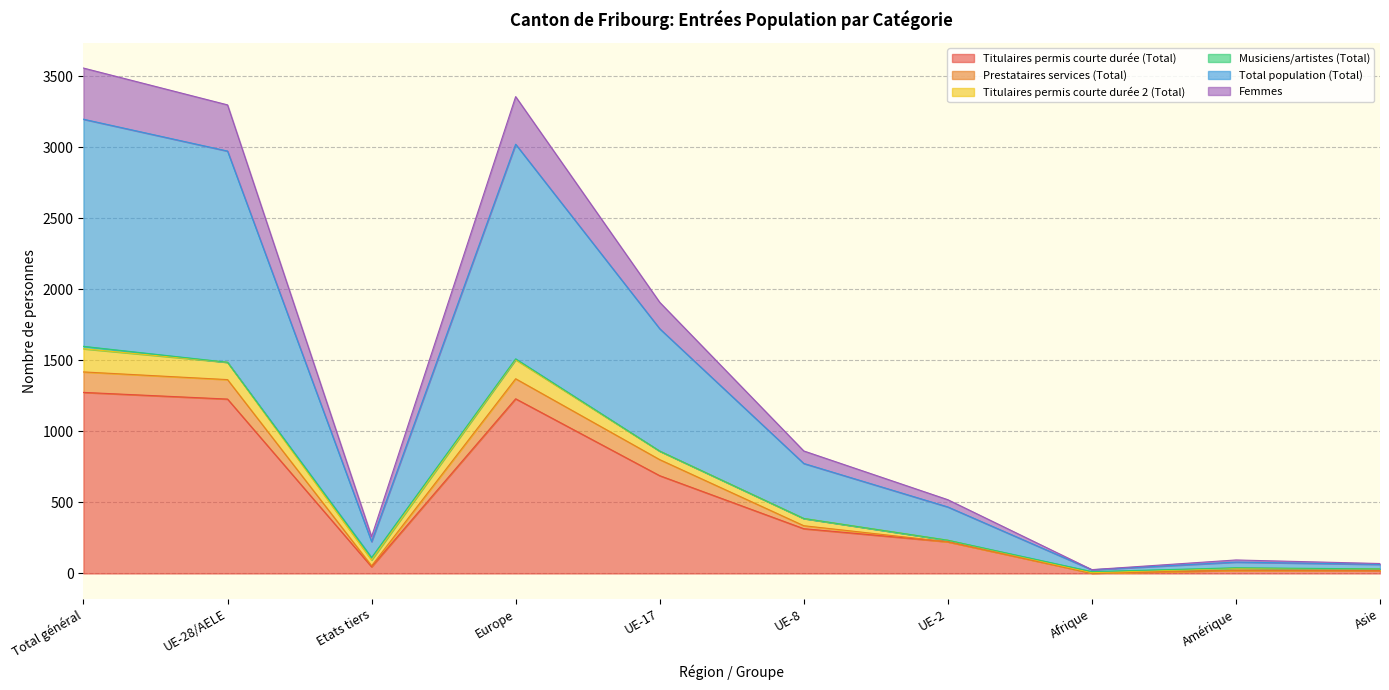

True or false: Titulaires permis courte durée (Total) and Total population (Total) cross at least once.

False